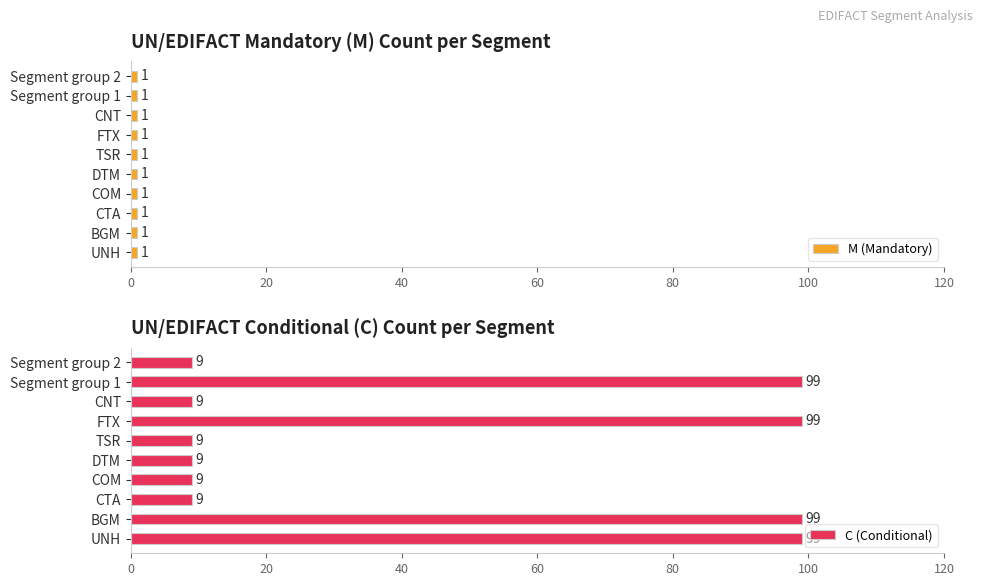

What is the sum of all C (Conditional) values?

450